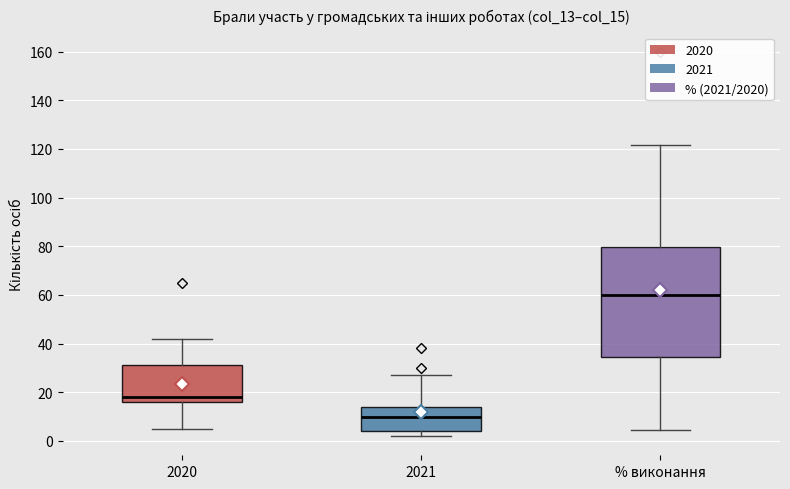

Reading left to right, transcribe this box plot: for each box, give where its median line is, the range the box spans, and where its two whiskers end, as read against the y-axis. The values are not printed on the chart, so give them approximately, as read against the axis.

2020: median 18, box 16 to 32, whiskers 6 to 42
2021: median 10, box 4 to 14, whiskers 2 to 28
% виконання: median 60, box 34 to 80, whiskers 4 to 122